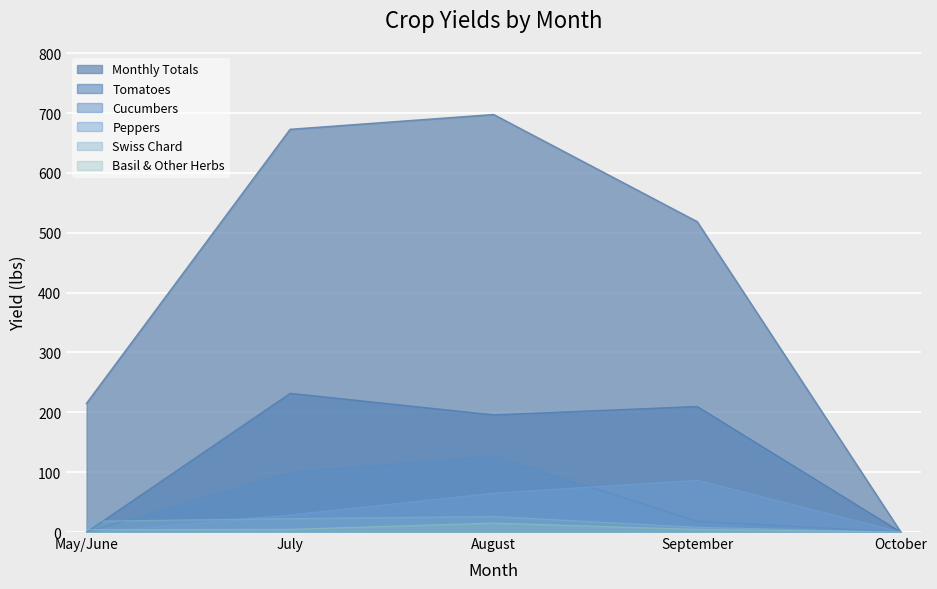

Where is the first local minimum for Tomatoes?

August